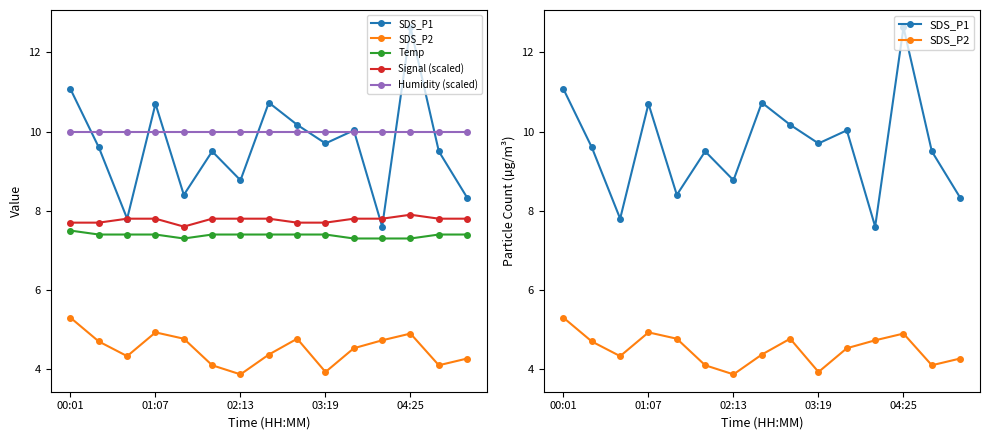

Rank the series at 11 from lowest to highest value.

SDS_P2, Temp, SDS_P1, Signal (scaled), Humidity (scaled)